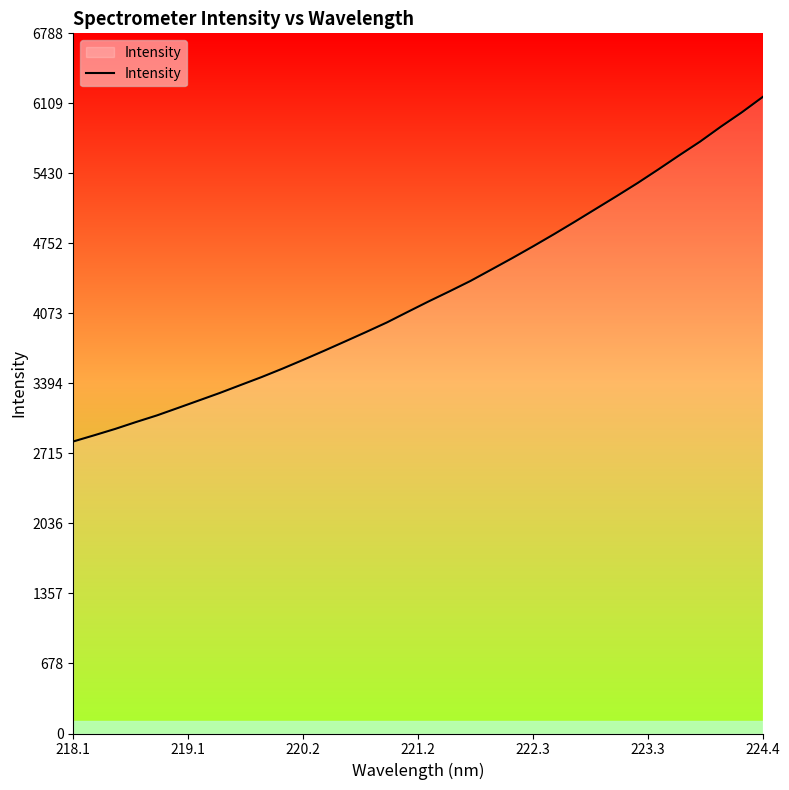

What is the maximum value shown in the chart?

6171.5